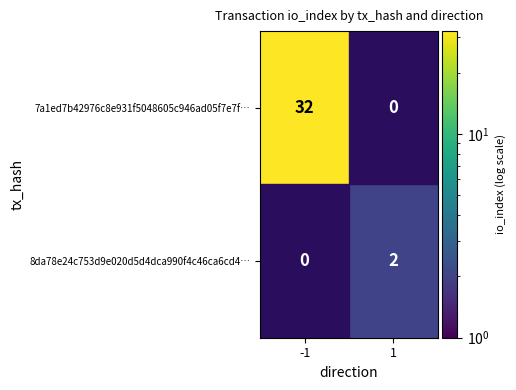

Count the 7a1ed7b42976c8e931f5048605c946ad05f7e7f… values in the range 0 to 32.

2